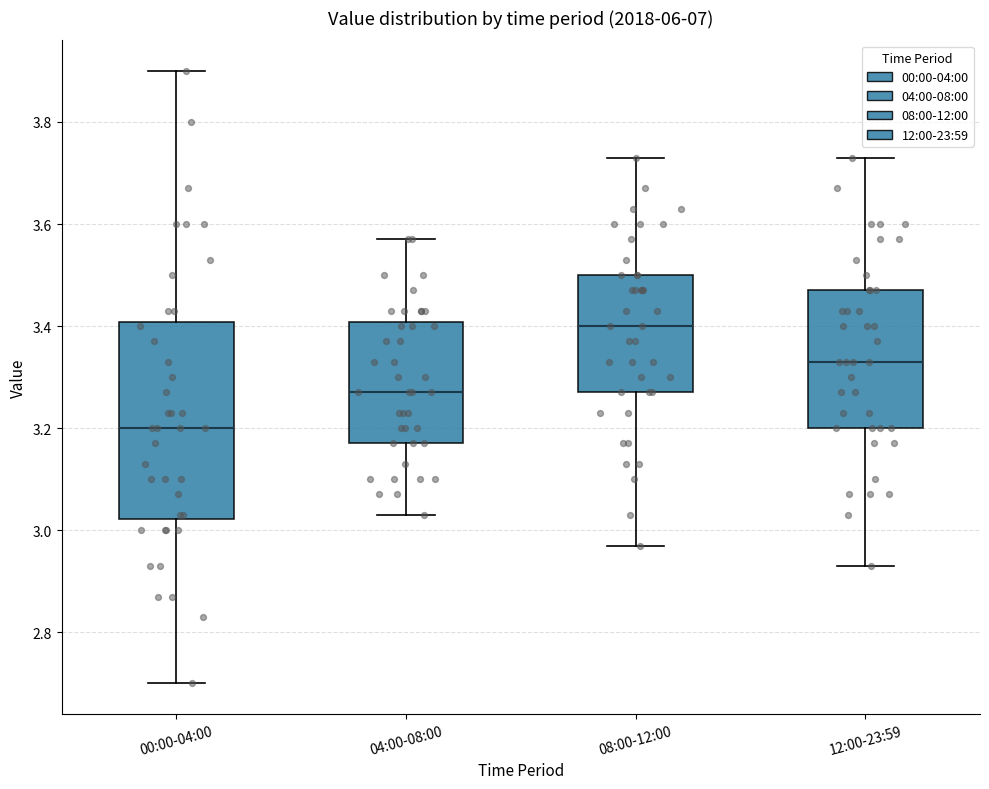

Reading left to right, read every box against the y-axis: the position of its median line, the range the box covers, and the ends of its whiskers. The values are not printed on the chart, so give them approximately, as read against the axis.

00:00-04:00: median 3.20, box 3.02 to 3.40, whiskers 2.70 to 3.90
04:00-08:00: median 3.28, box 3.18 to 3.40, whiskers 3.04 to 3.58
08:00-12:00: median 3.40, box 3.28 to 3.50, whiskers 2.98 to 3.74
12:00-23:59: median 3.34, box 3.20 to 3.48, whiskers 2.94 to 3.74